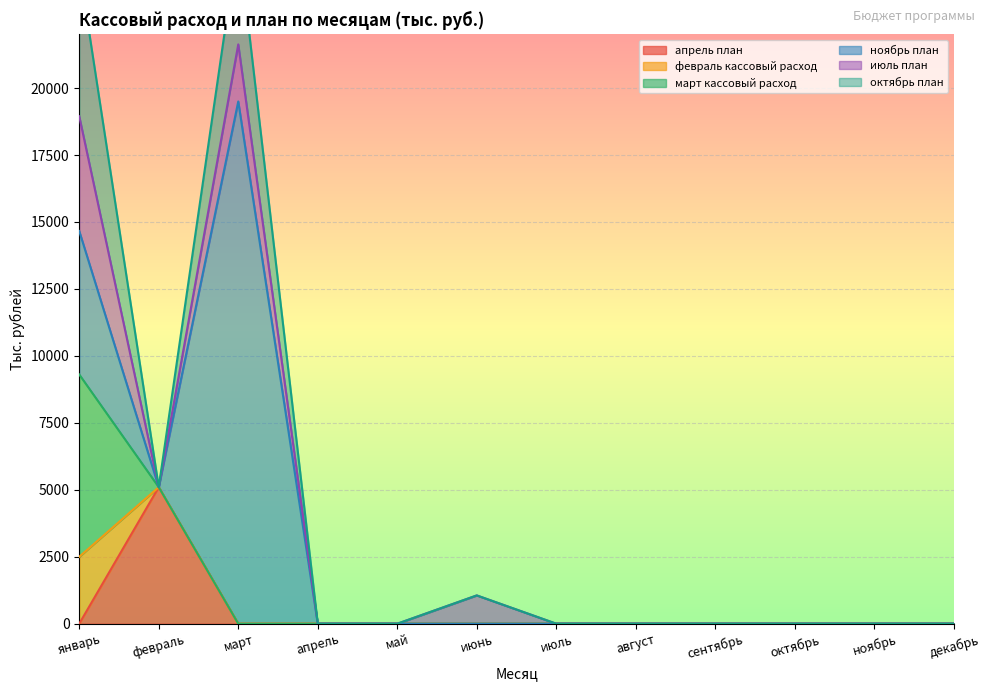

Is it true that июль план equals -1673.9 at апрель?

False